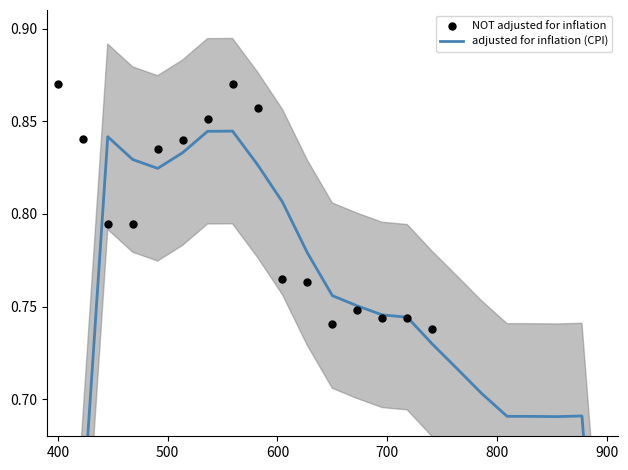

What are all the series names shown in the legend?

adjusted for inflation (CPI), NOT adjusted for inflation